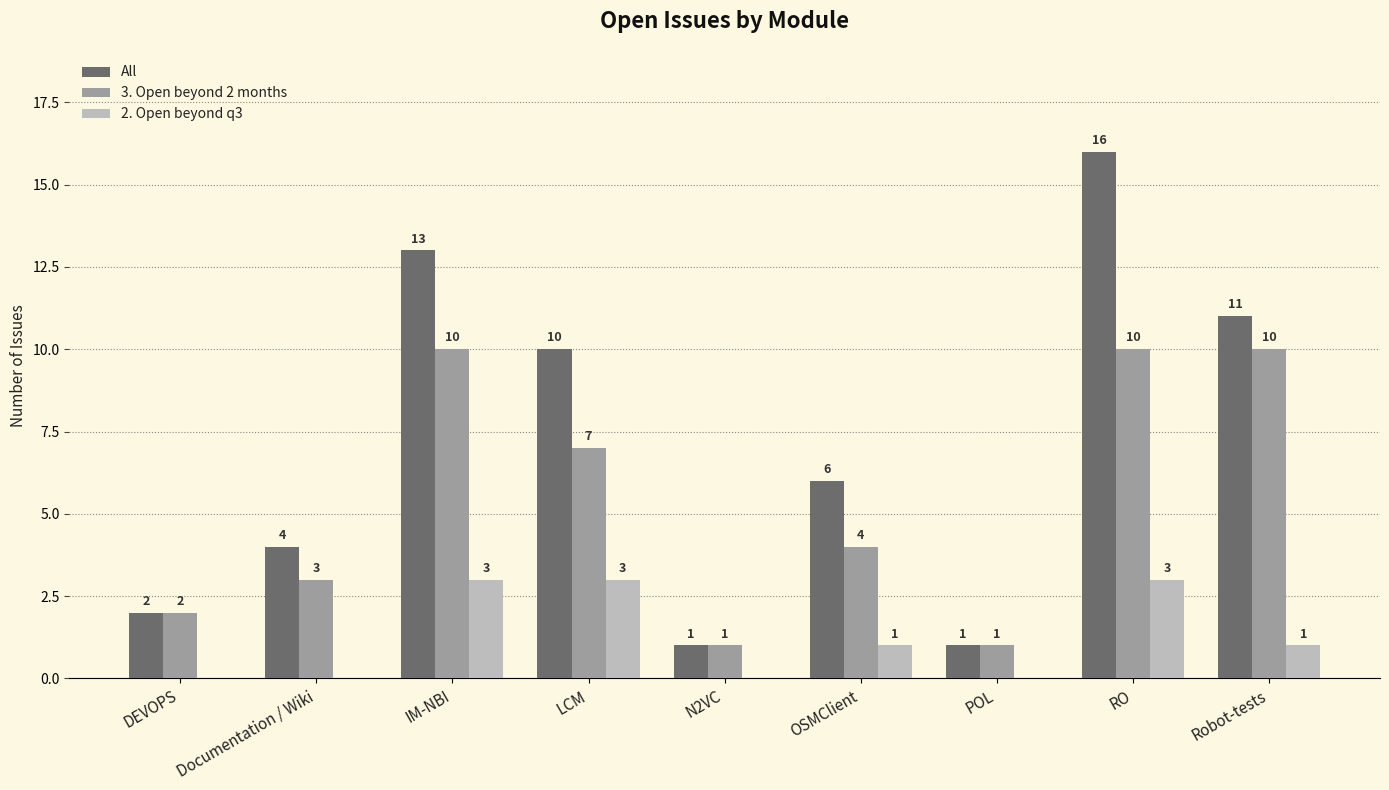

What is the approximate value of 3. Open beyond 2 months at IM-NBI?

10